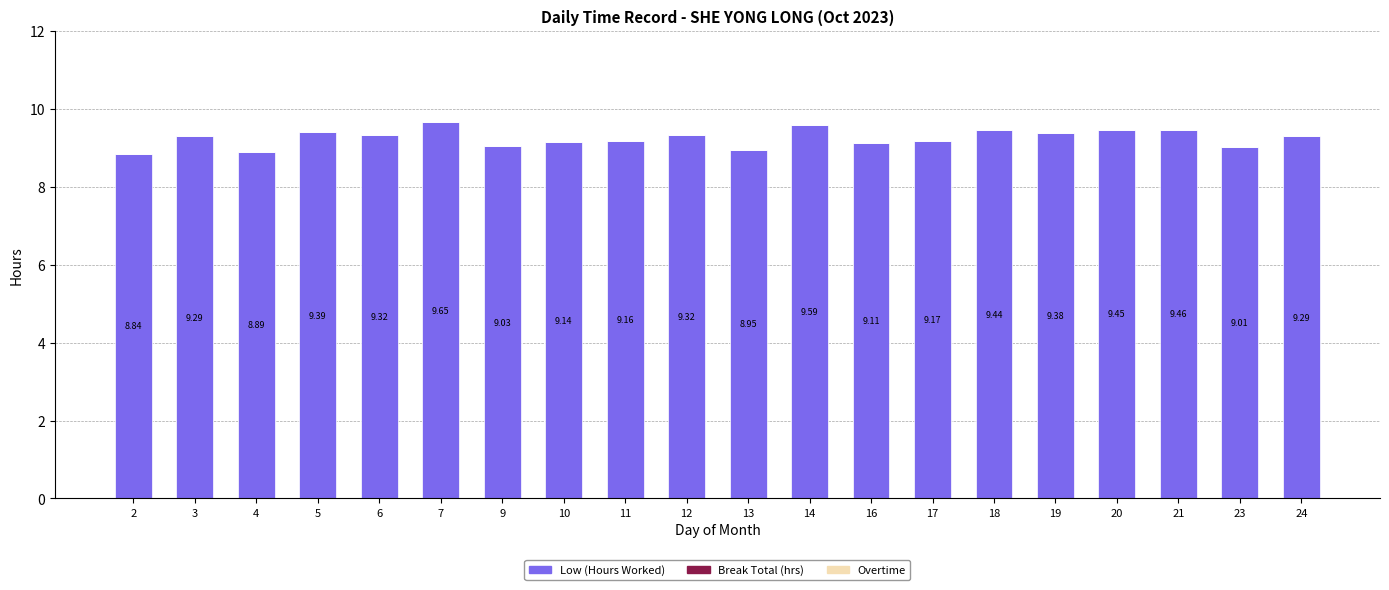

What is the difference between the maximum and minimum values?

0.8